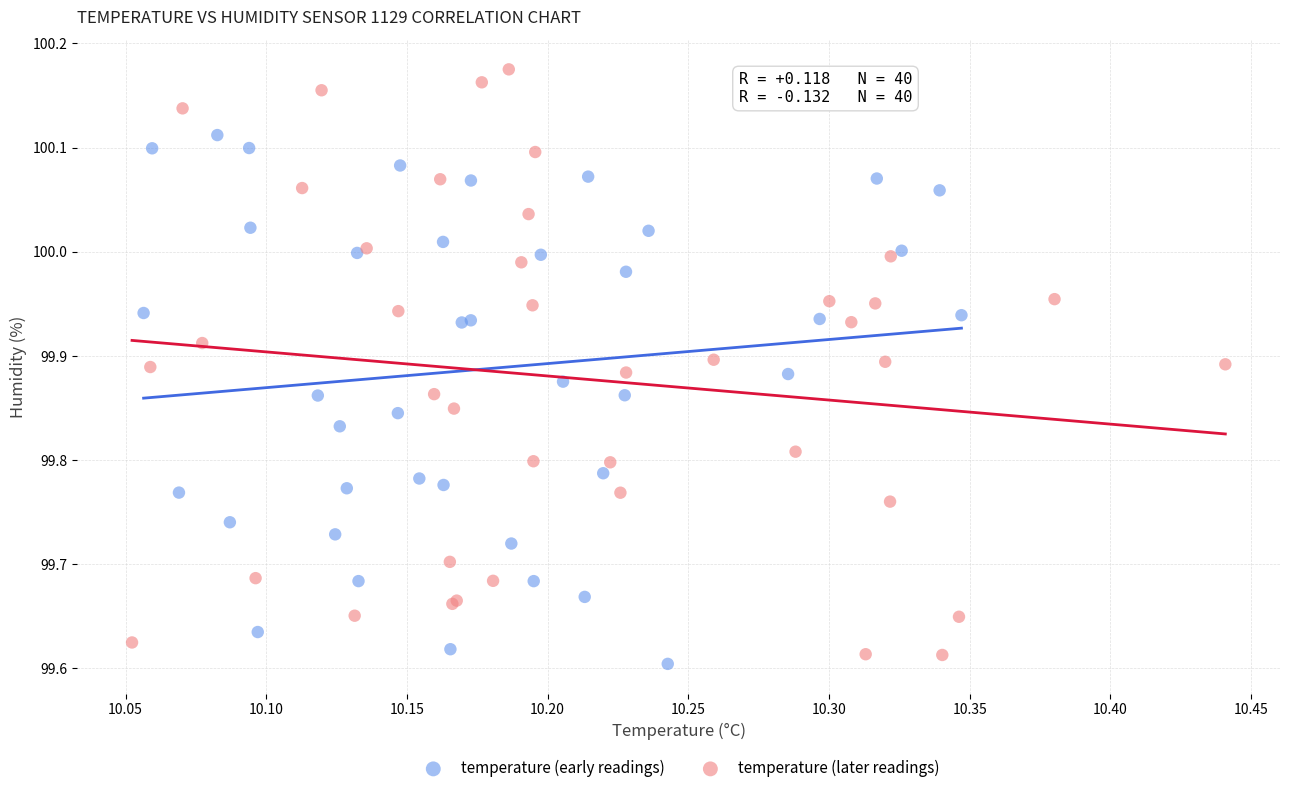

Which series has the largest Y range (max minus min)?

temperature (later readings)